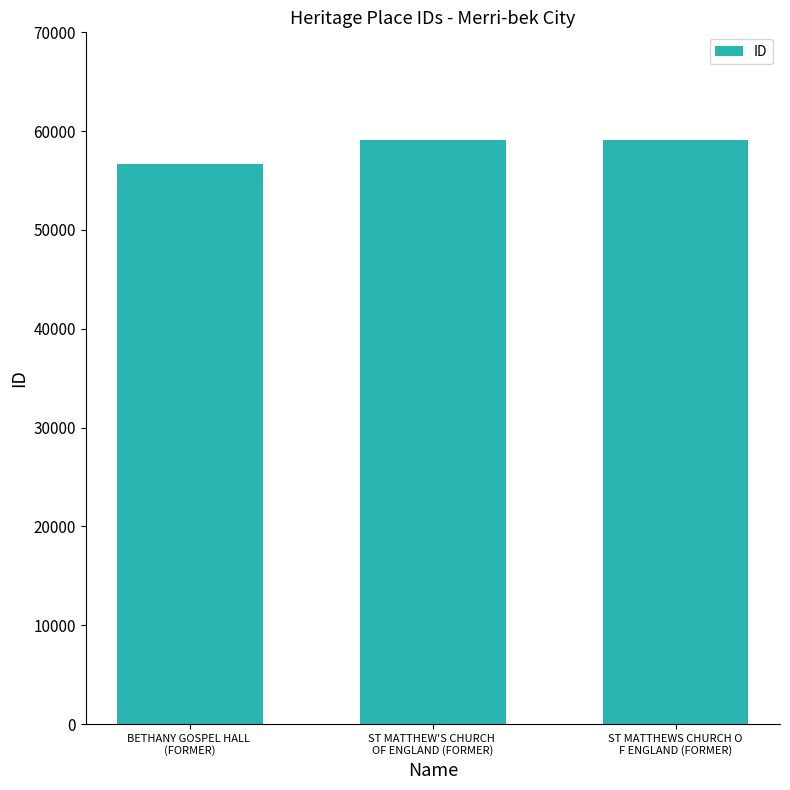

How many categories are shown in the chart?

3